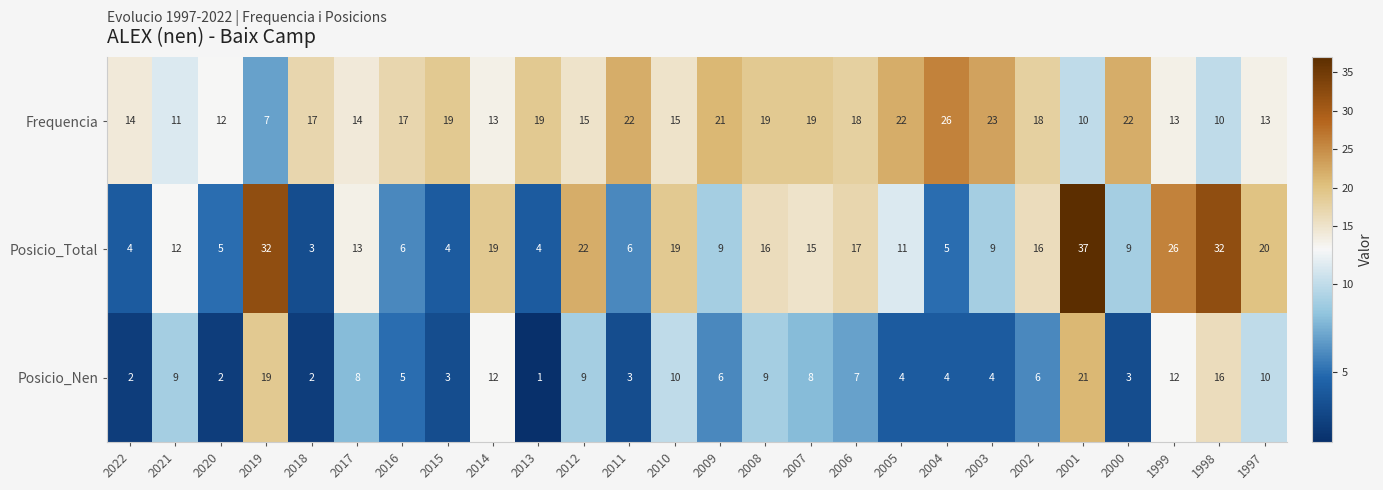

The Posicio_Total series shows 15 at 2007. True or false?

True